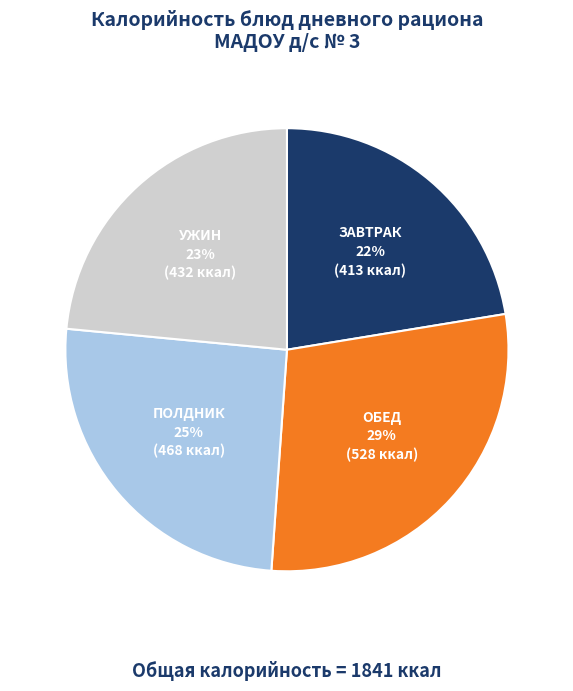

Is there a majority slice in this chart?

No